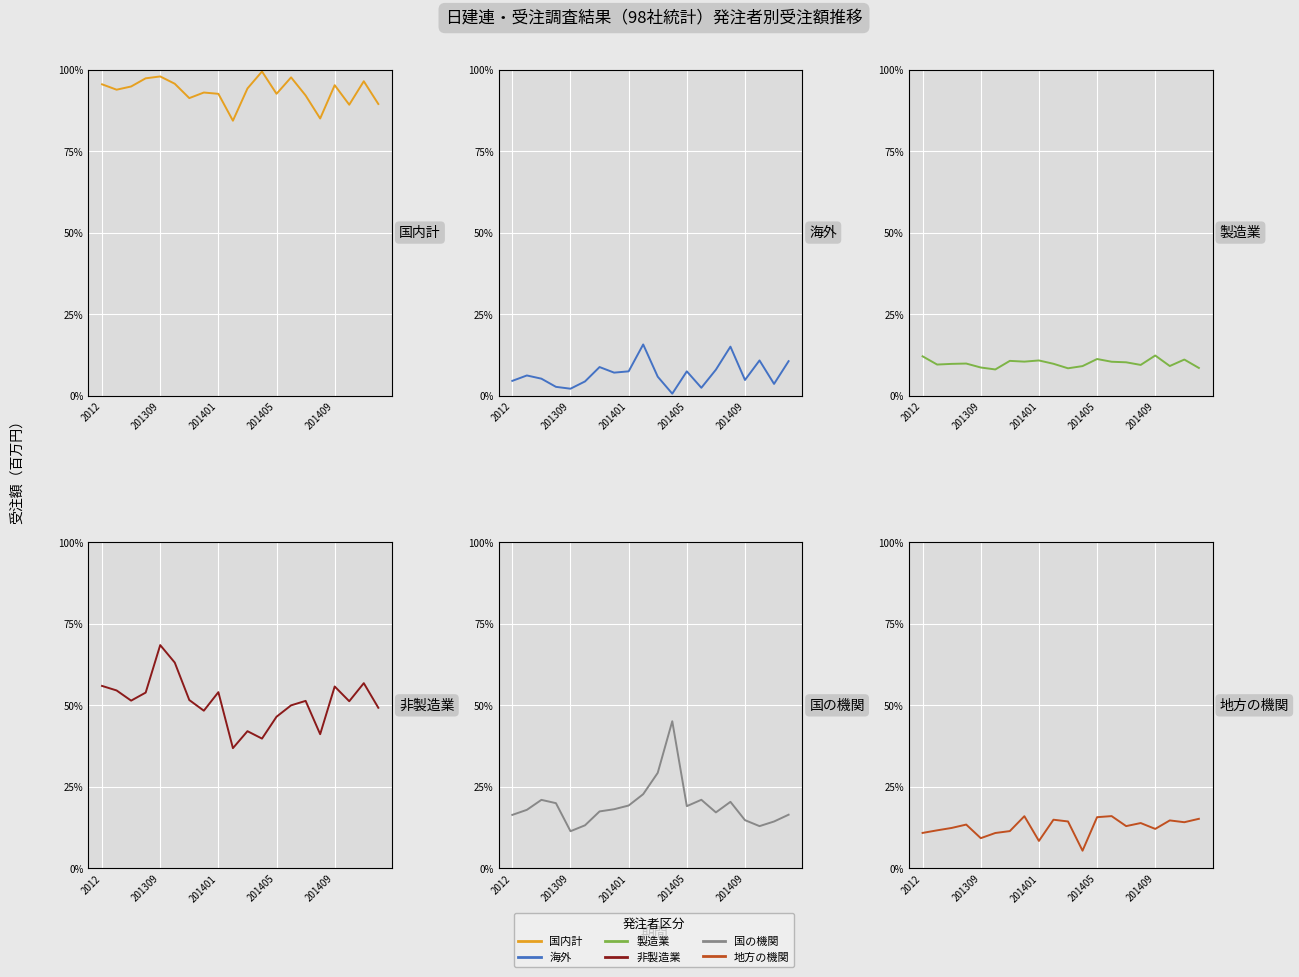

Which series has the largest total across all categories?

国内計